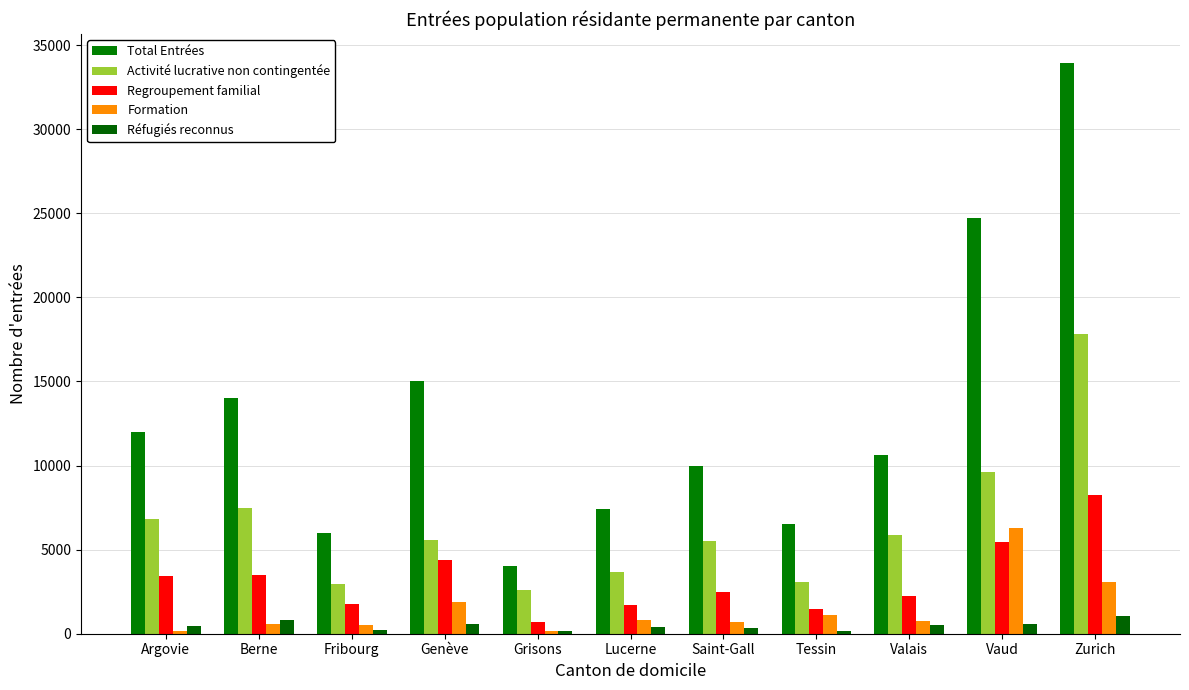

What is the spread (max minus min) of values at Zurich?

32926